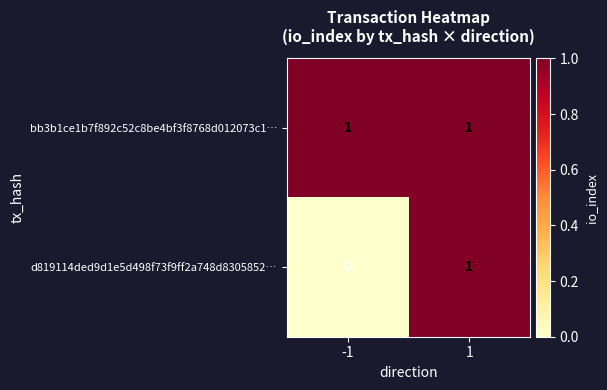

Reading left to right, list all the values displayed in this chart.

bb3b1ce1b7f892c52c8be4bf3f8768d012073c1…: -1=1	1=1
d819114ded9d1e5d498f73f9ff2a748d8305852…: -1=0	1=1